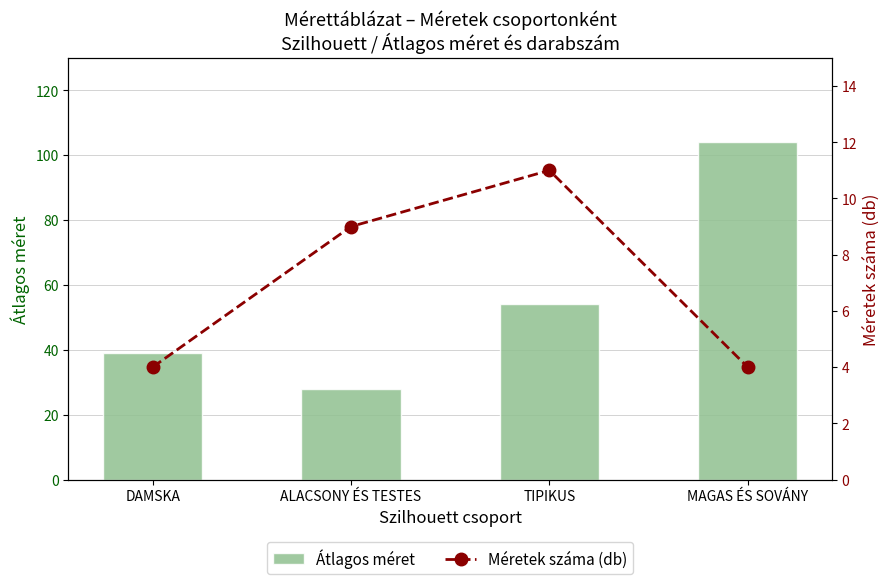

At which label does Átlagos méret first exceed 54?

MAGAS ÉS SOVÁNY